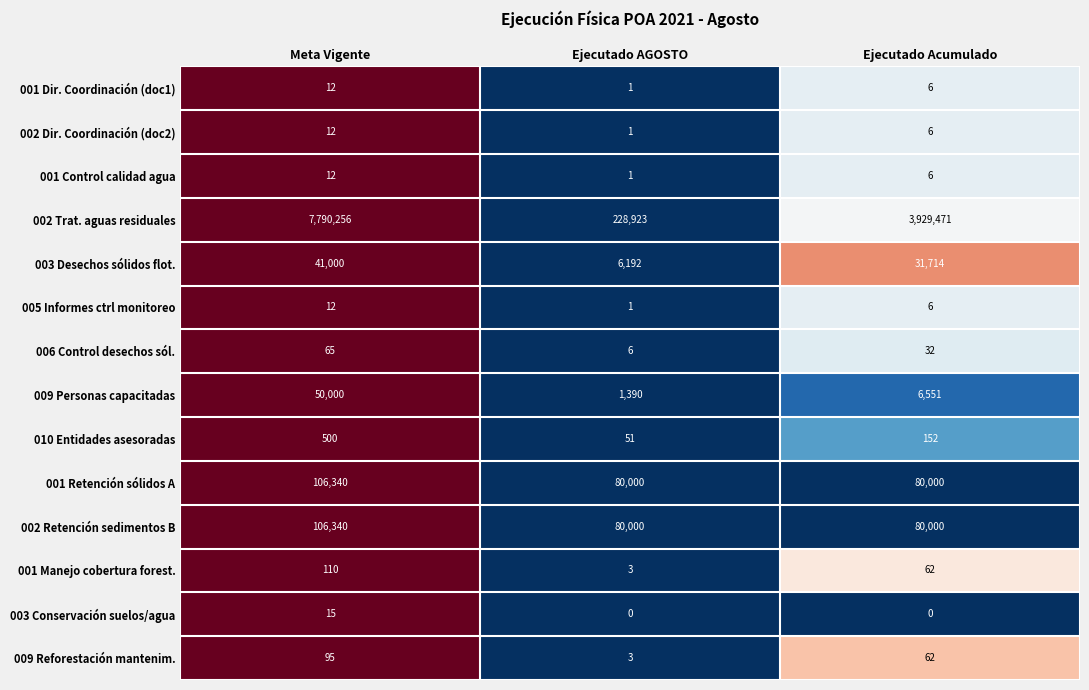

What is the maximum value shown in the chart?

7790256